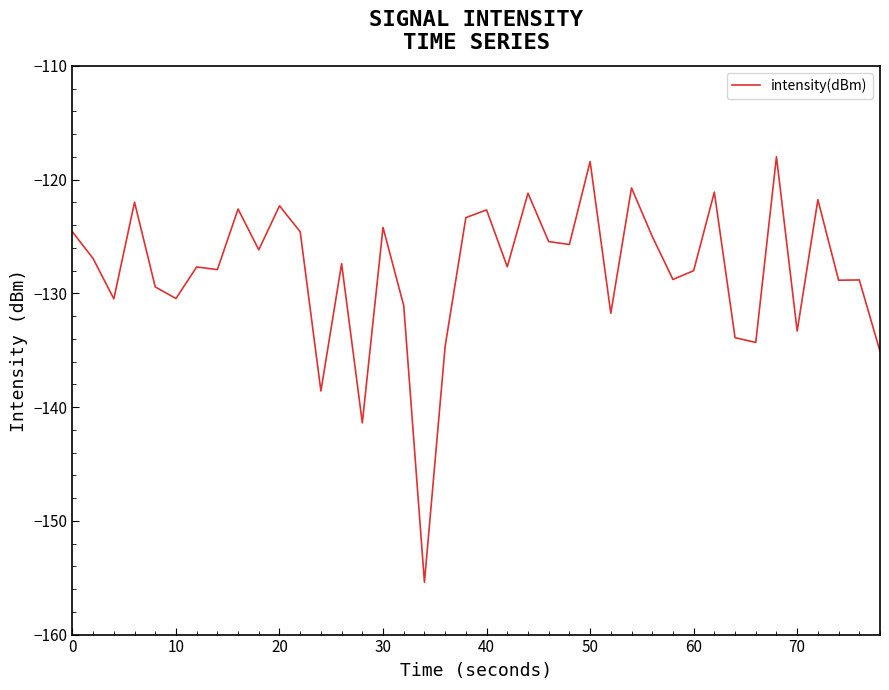

What is the greatest value displayed?

-118.0